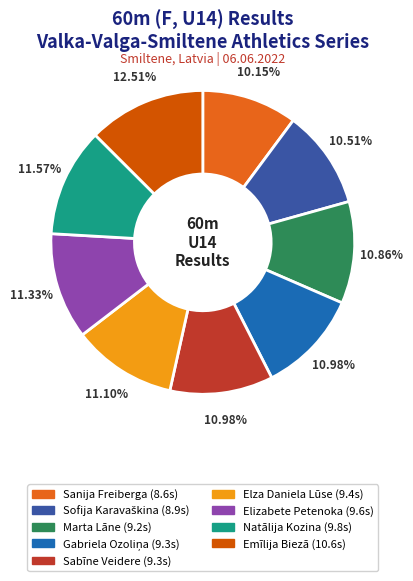

Combined, what portion of the pie is Emīlija Biezā and Elza Daniela Lūse?

23.6%